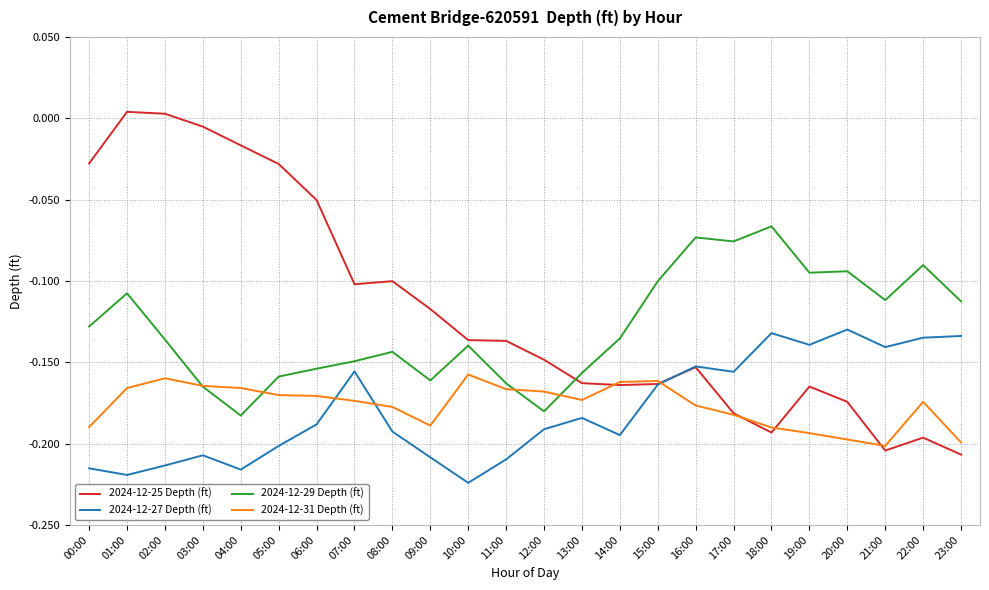

Does the chart display data point markers on the line(s)?

No